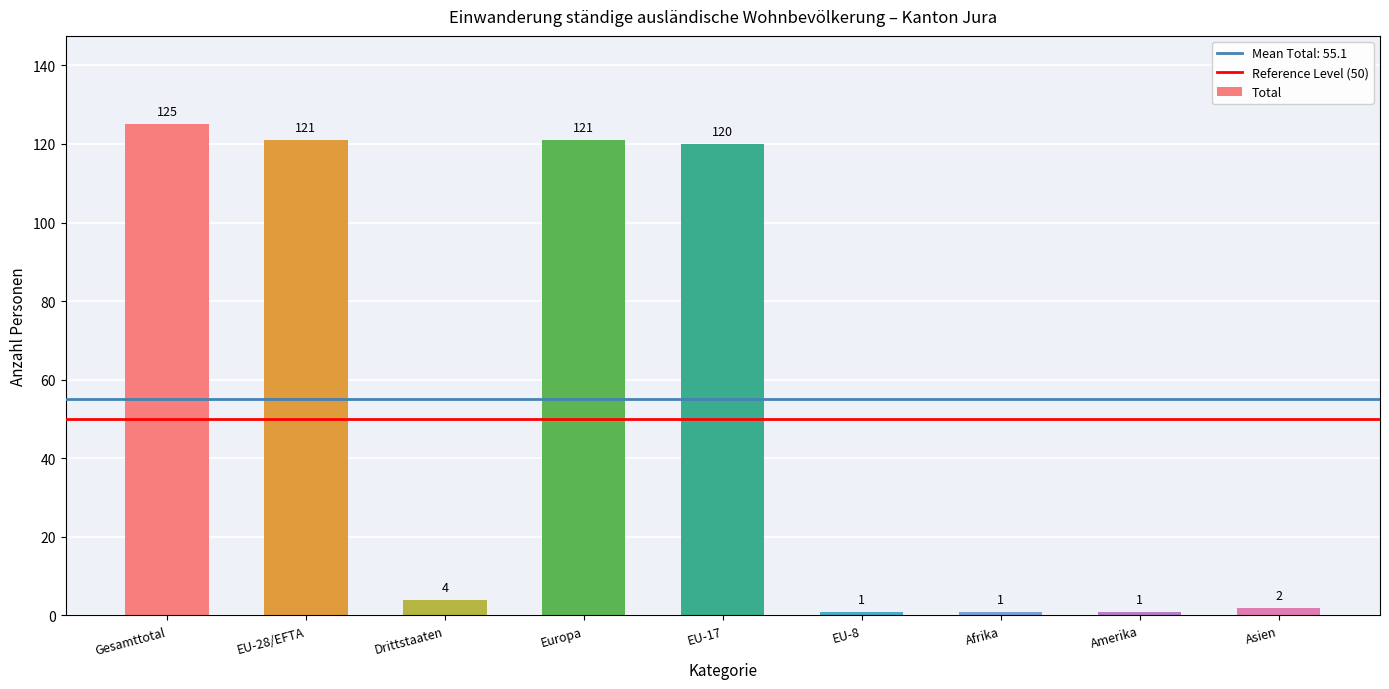

How many data points are less than 4?

4